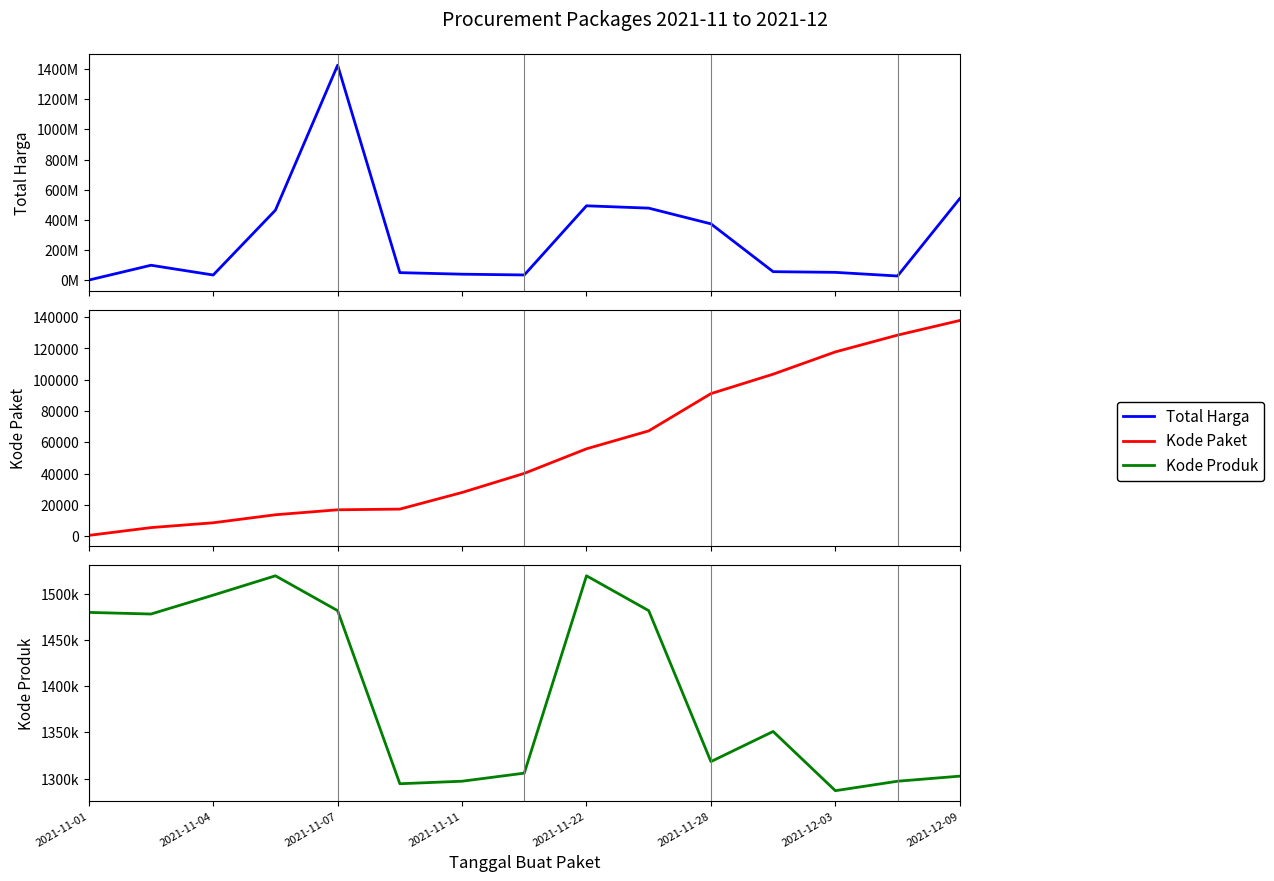

What is the sum of all Kode Produk values?

20910734